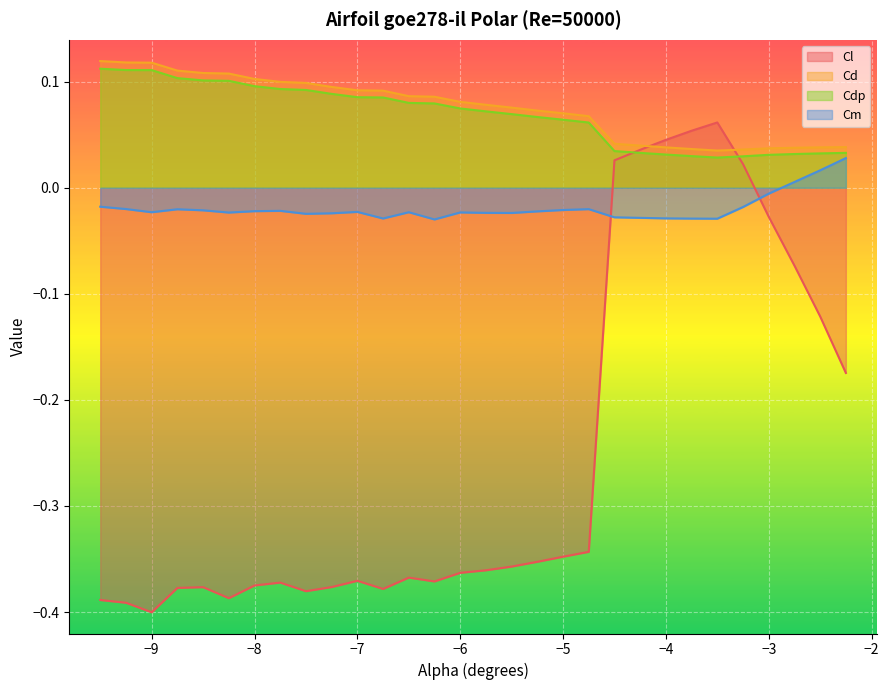

How many Cdp values are between 0 and 1?

30